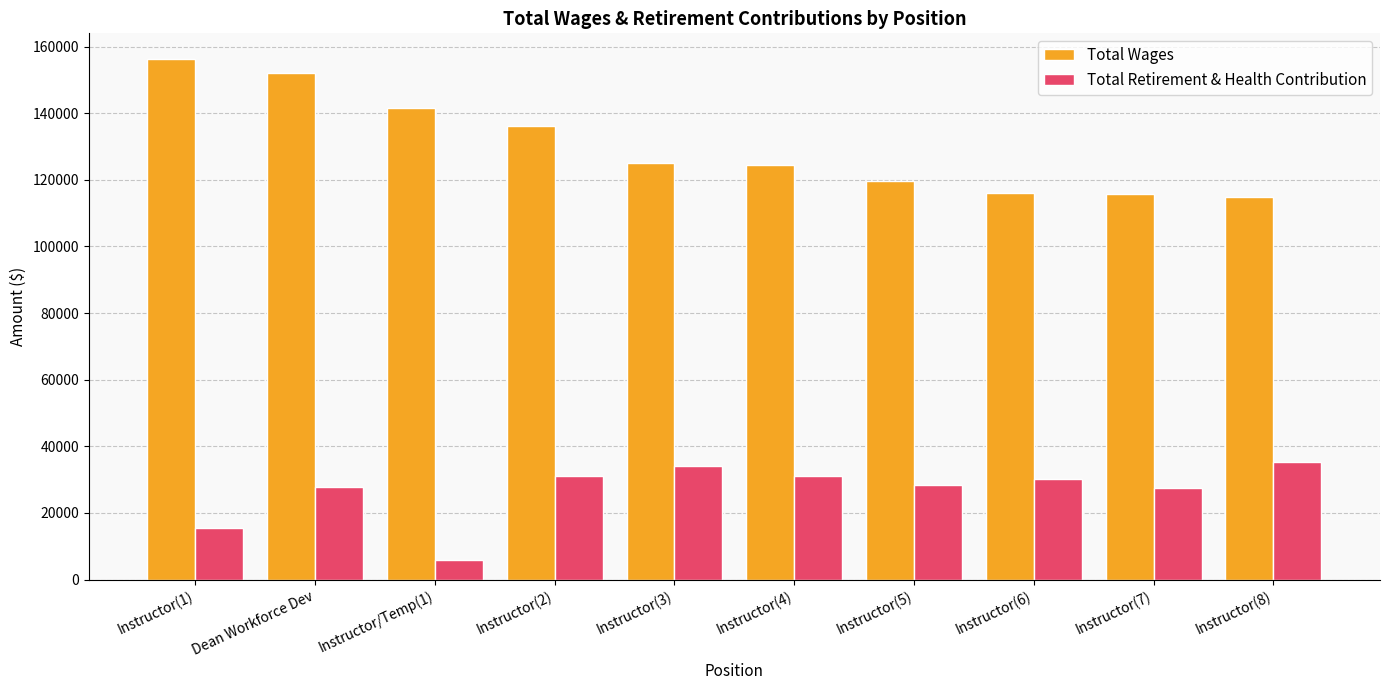

At how many categories does at least one series exceed 58036?

10